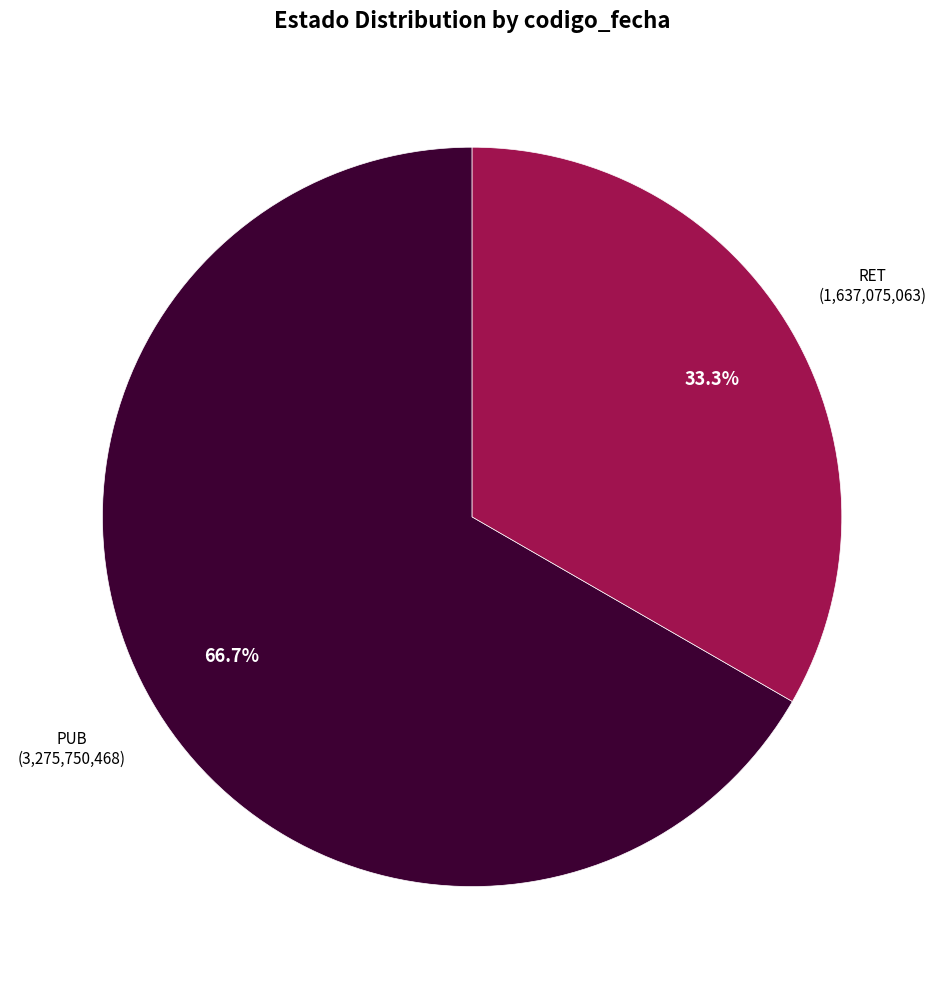

What is the total percentage of RET and PUB?

100.0%